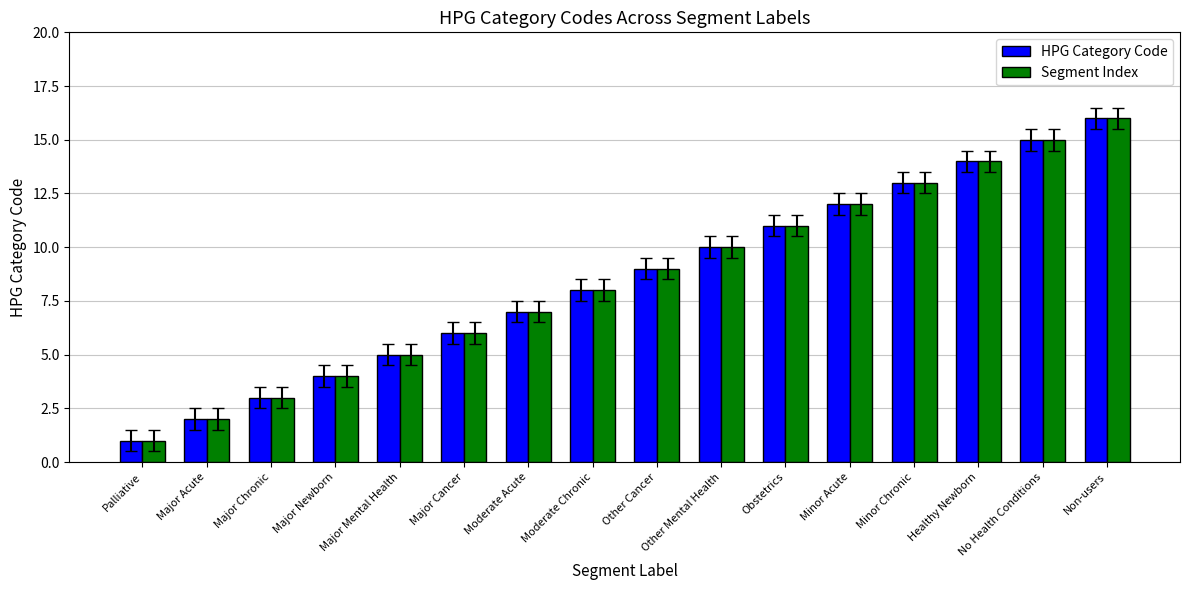

What is the maximum value for HPG Category Code?

16